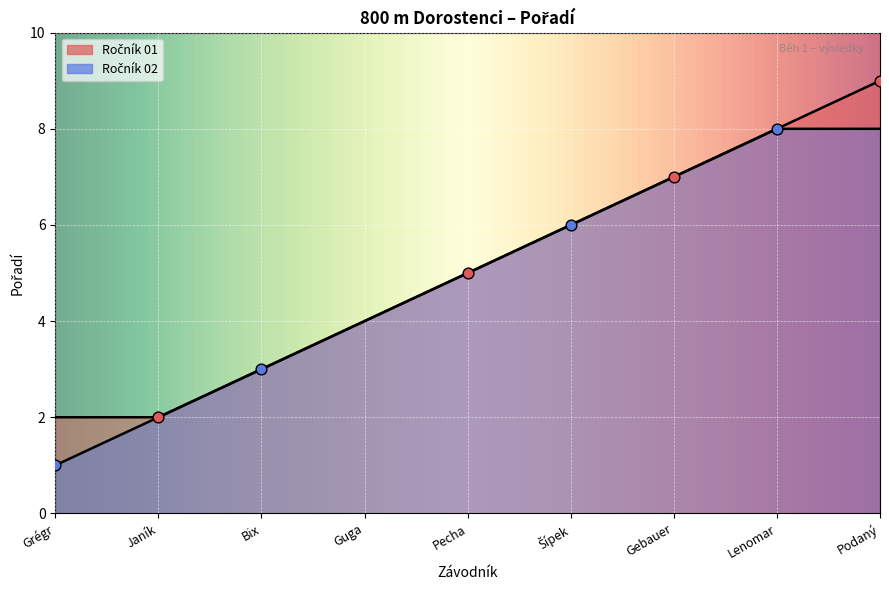

Which series contains the lowest Y value?

Pořadí (Ročník 02)